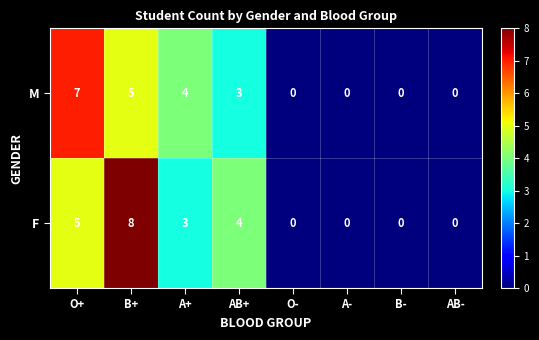

How many data points does each series have?

8